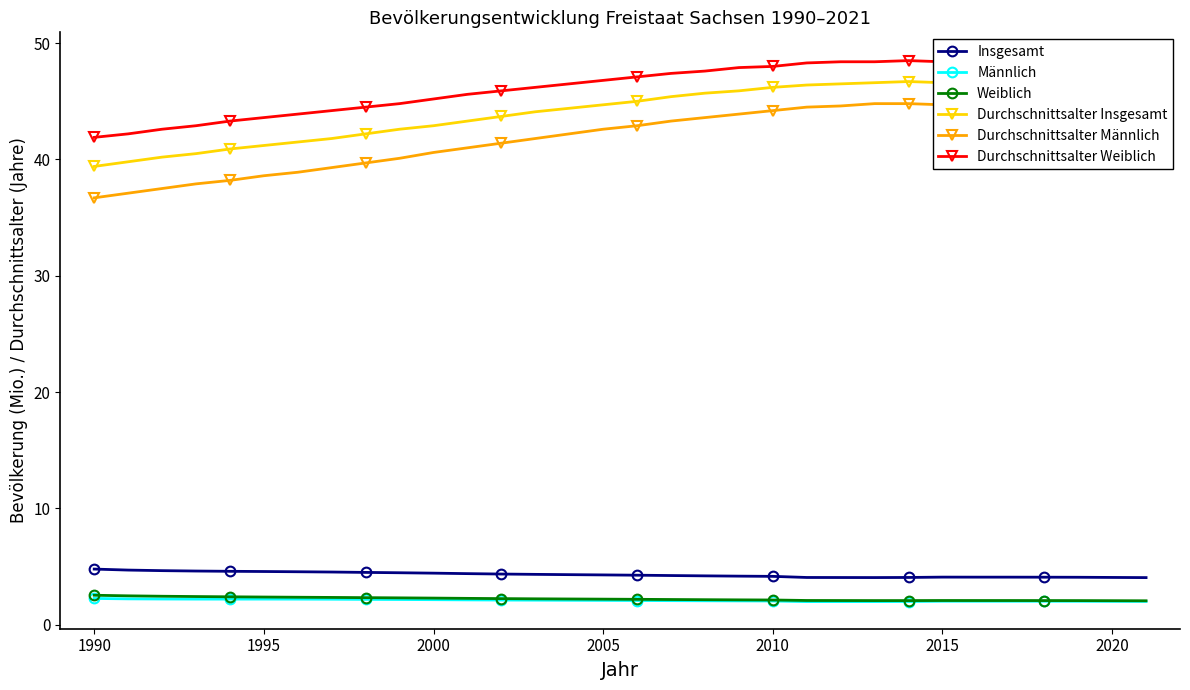

What is the lowest value of the Insgesamt series?

4.0